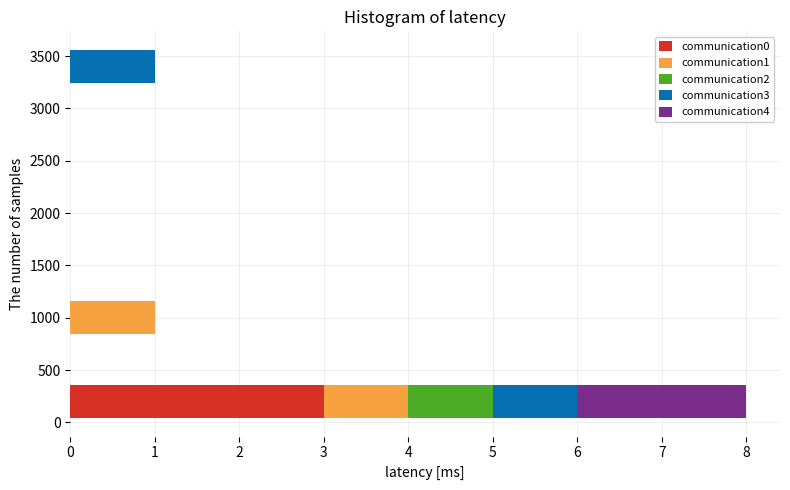

Which range on the y-axis has the longest stacked bar (by total length)?

0 to 400